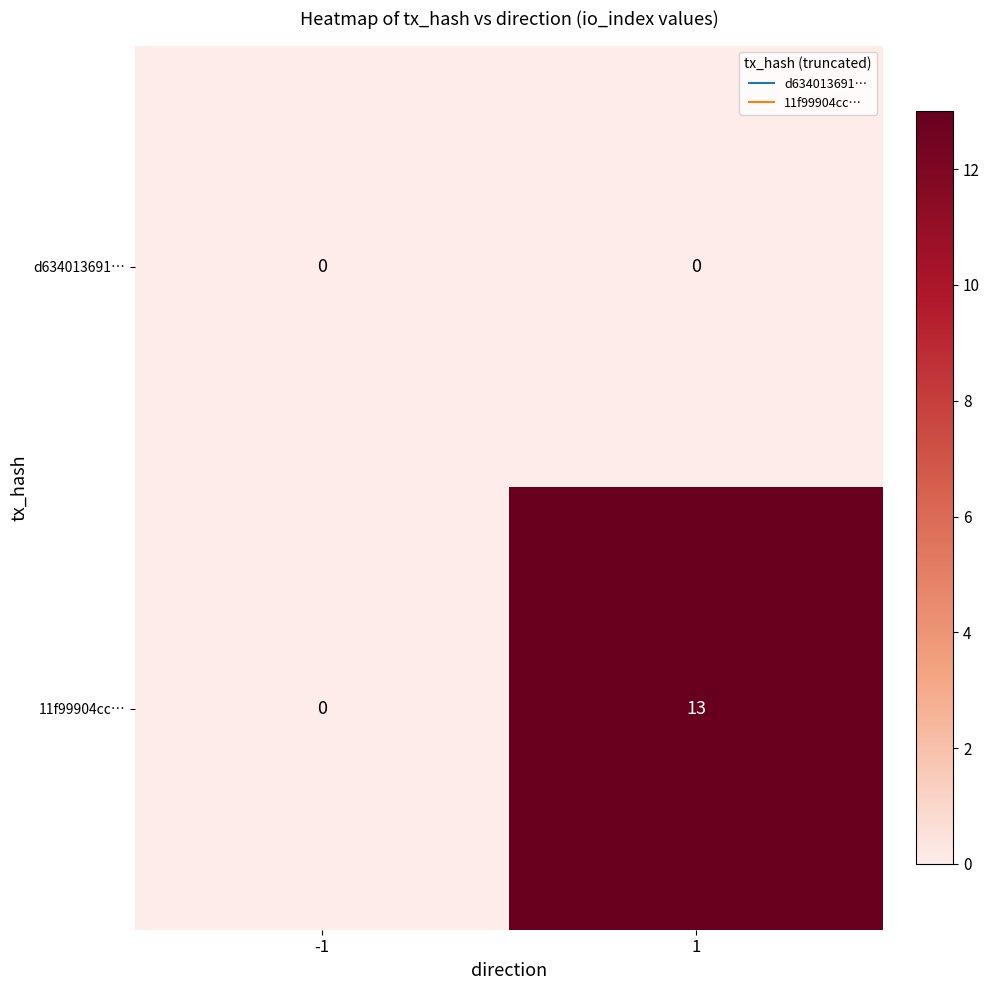

What is the sum of all 11f99904cc… values?

13